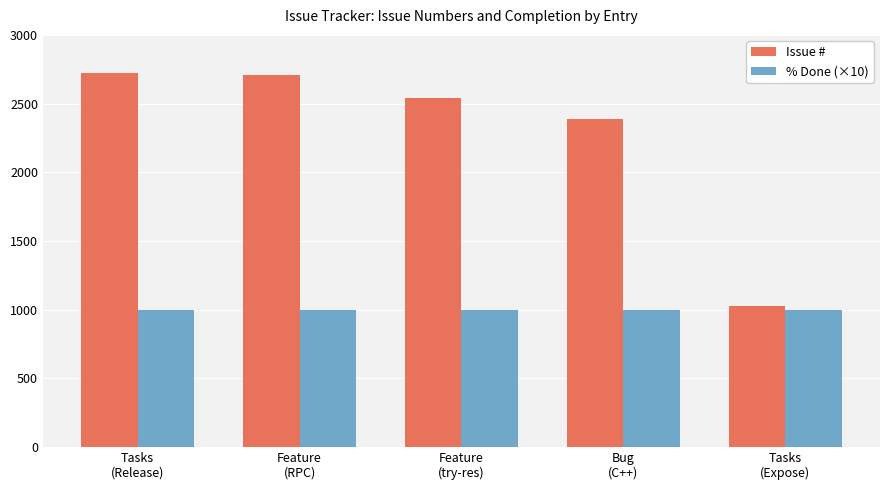

The value of % Done (×10) at Feature
(RPC) is 1000. True or false?

True